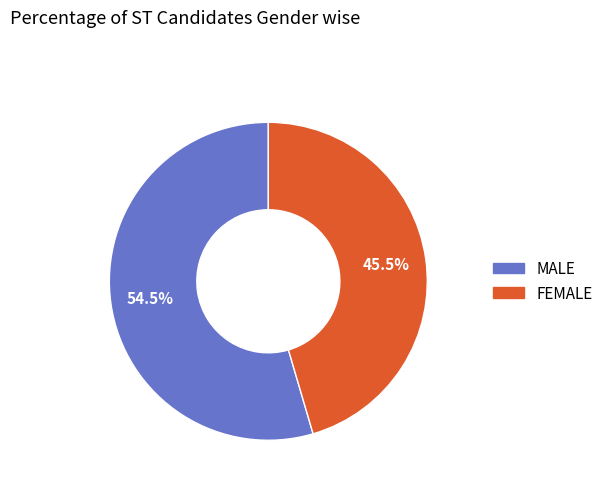

To the nearest percent, what is the difference between the largest and smallest slice percentages?

9%